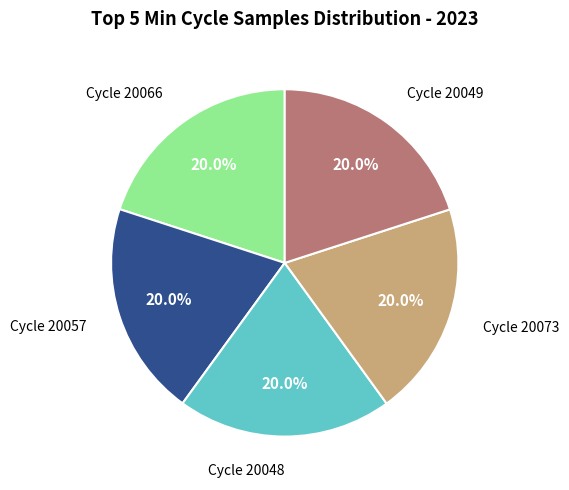

What percentage do Cycle 20066 and Cycle 20049 together represent?

40.0%